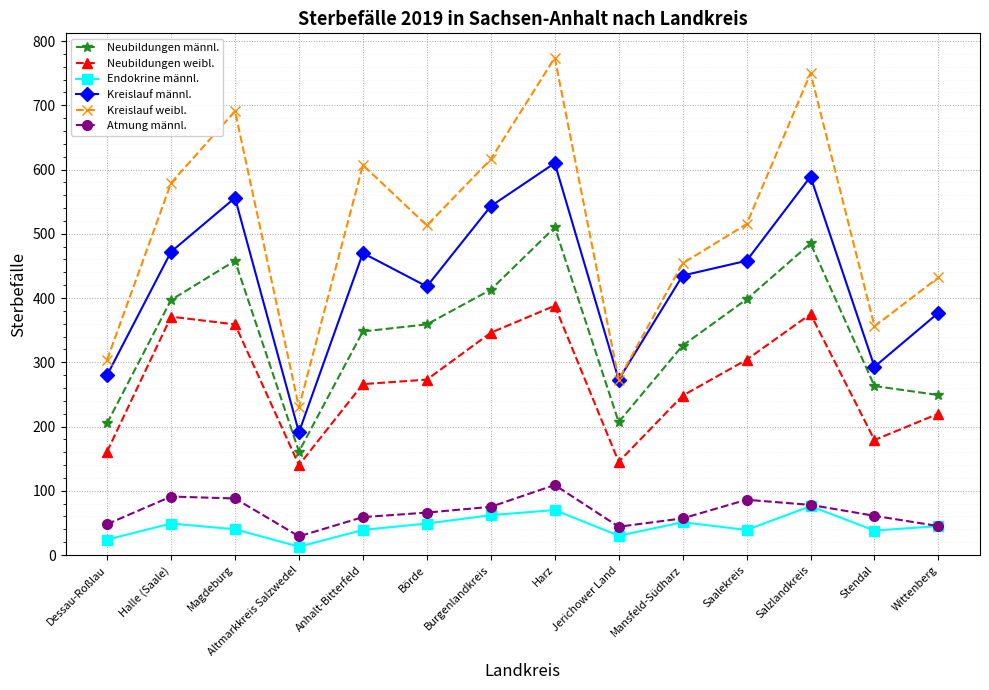

Where is Neubildungen männl. nearest to the value 335?

Mansfeld-Südharz